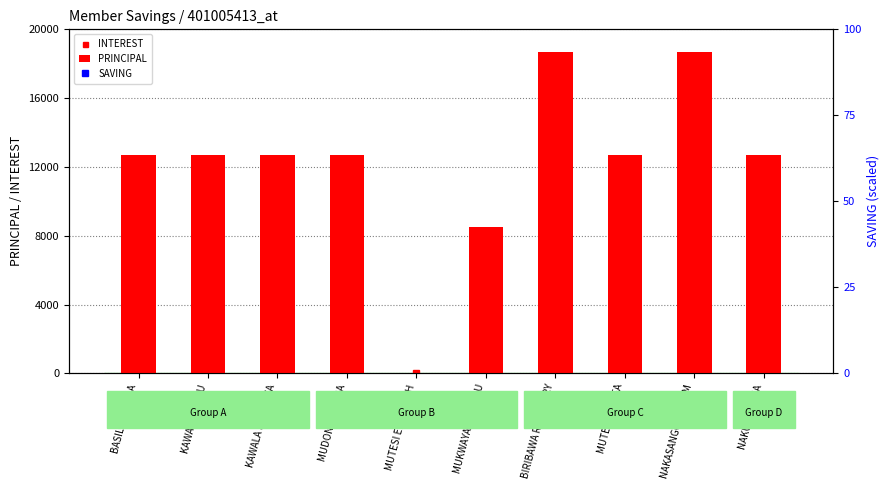

At which category is the sum across all series the highest?

BIRIBAWA ROSEMARY